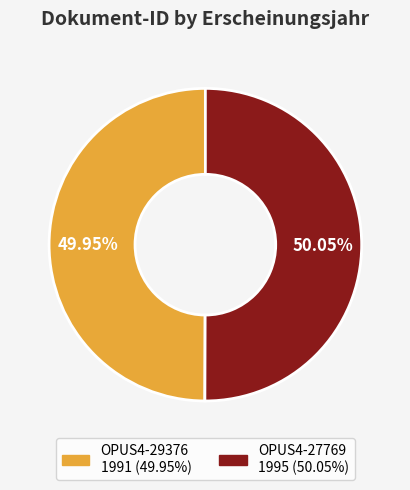

Is the sum of OPUS4-29376 and OPUS4-27769 greater than half?

Yes